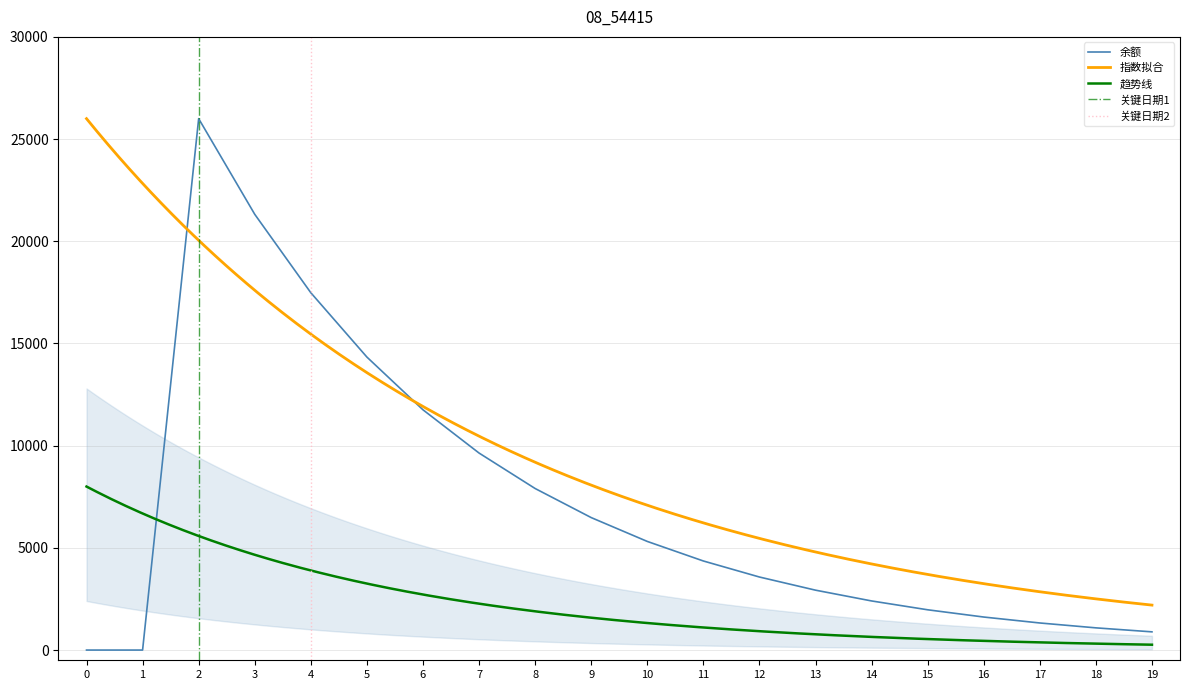

Is it true that 贴息金额 equals 140.7 at 曹志海?

False